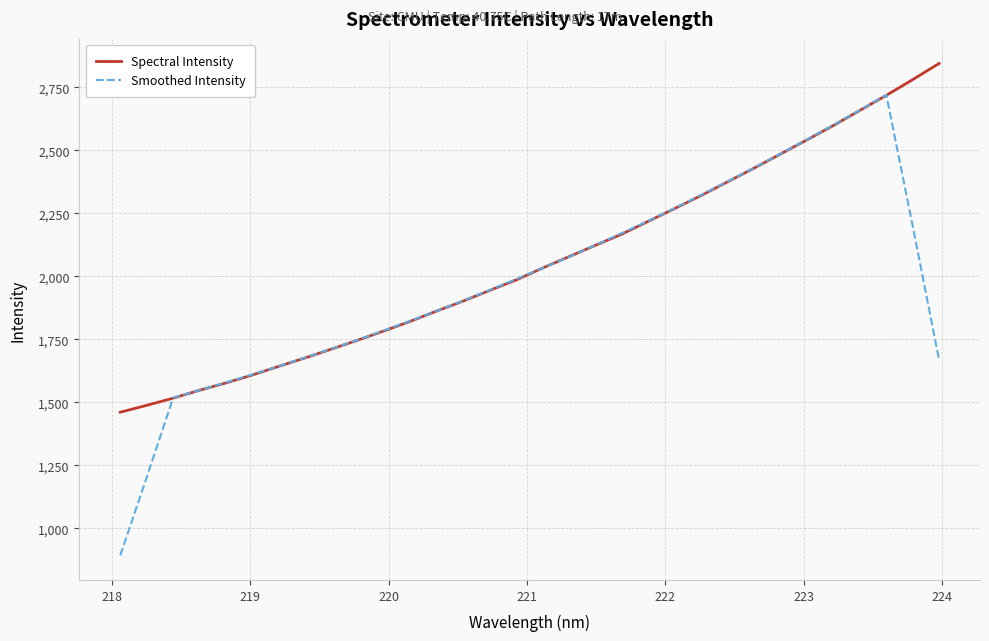

At how many categories does at least one series exceed 1177?

32